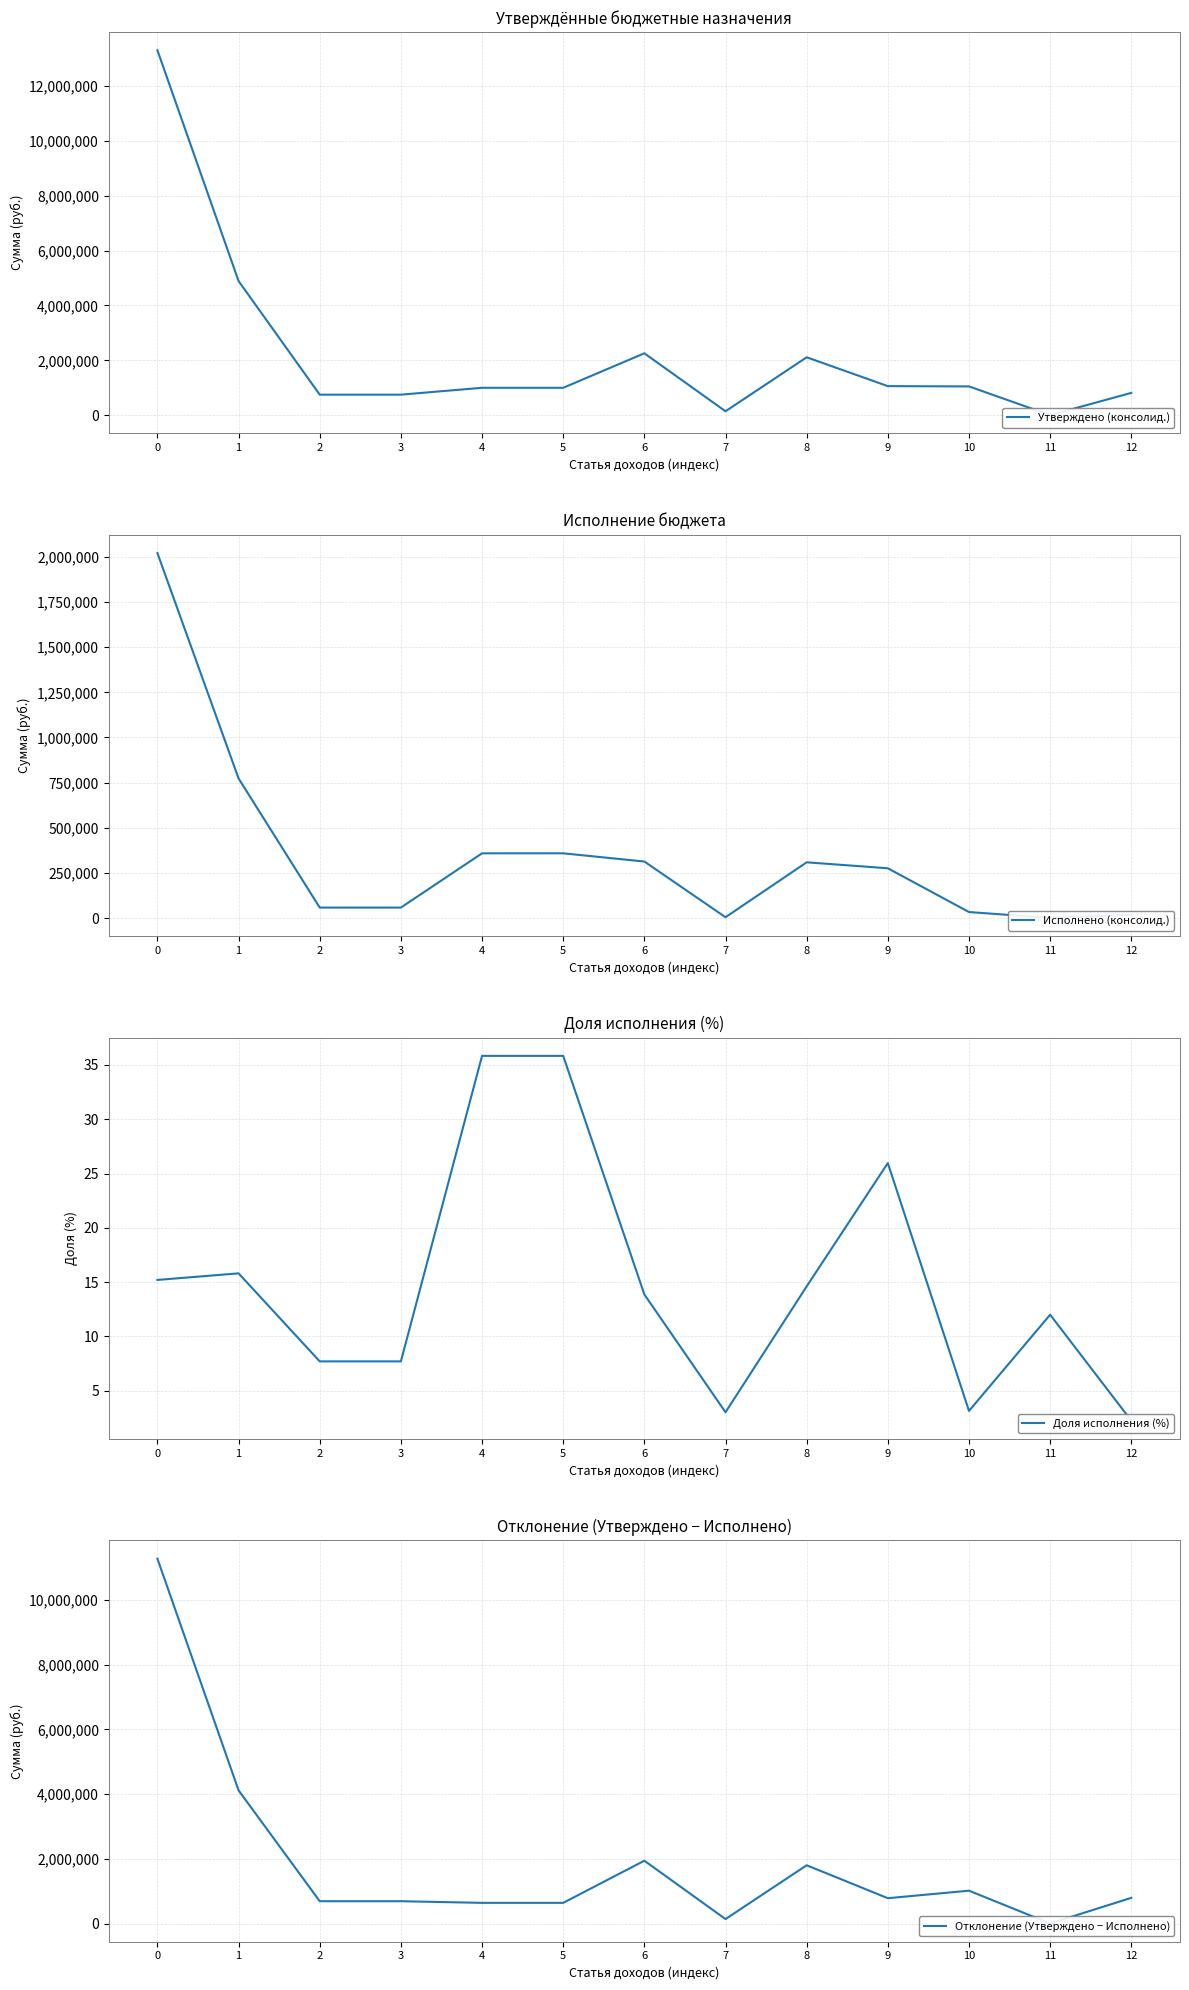

What is the difference between the maximum and second lowest values in the Отклонение (Утверждено − Исполнено) series?

11134249.6